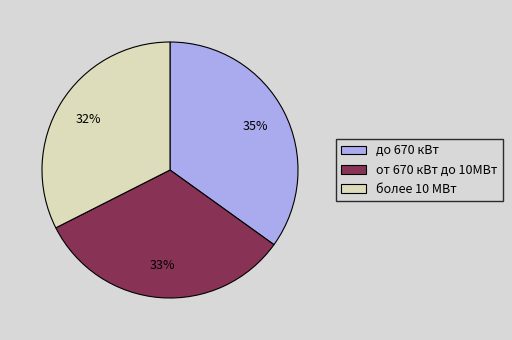

Which category has the biggest portion of the pie?

до 670 кВт